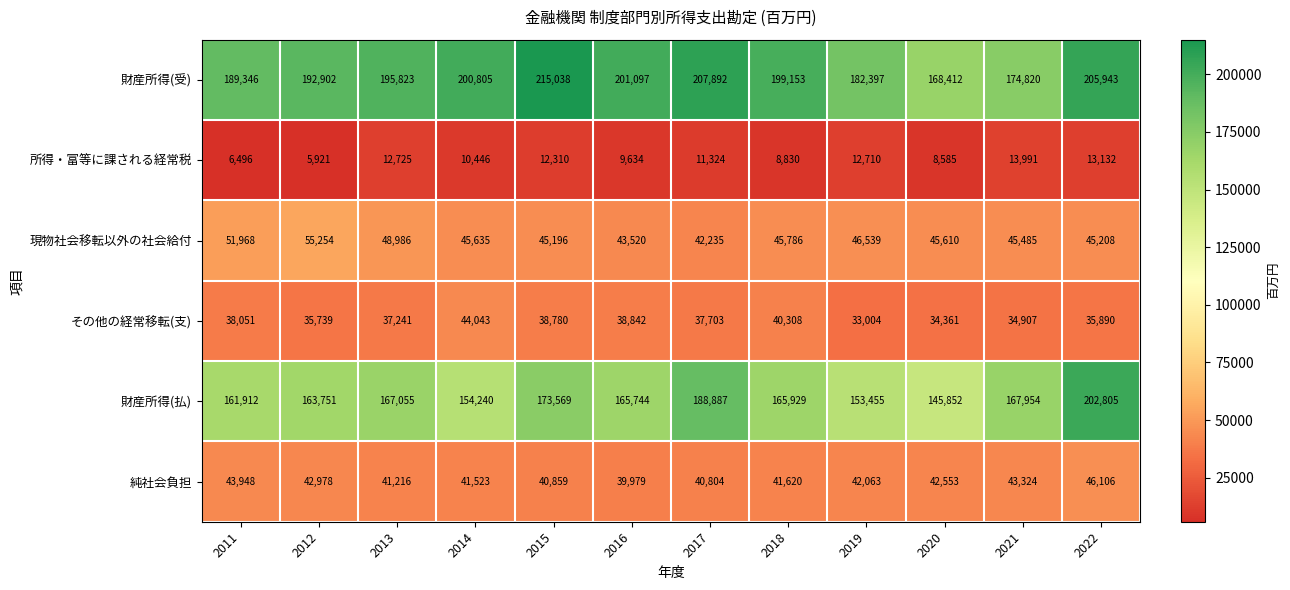

Which series changed the most between 2018 and 2020?

財産所得(受)